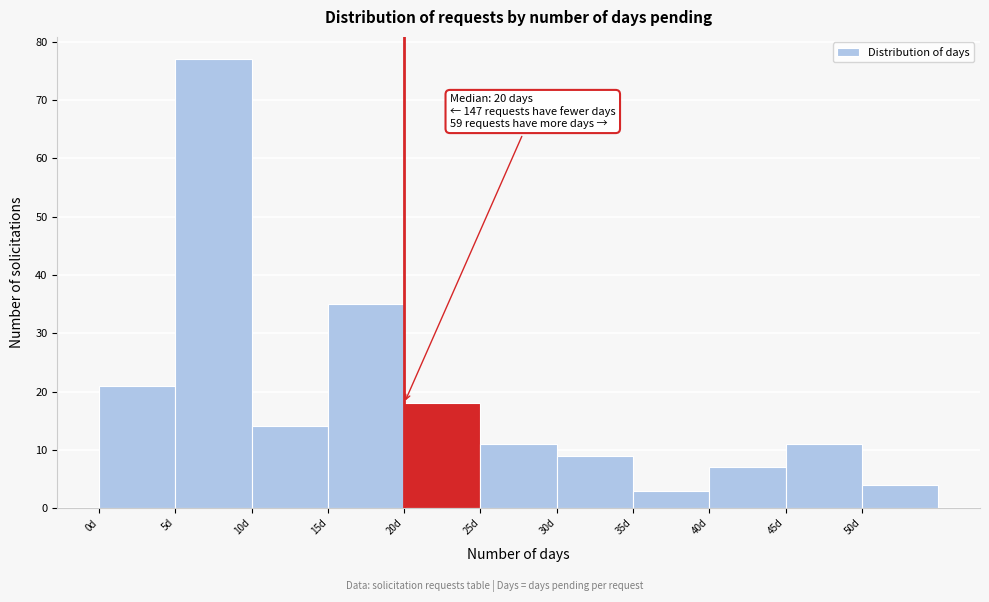

Which range on the x-axis has the tallest bar?

5 to 10